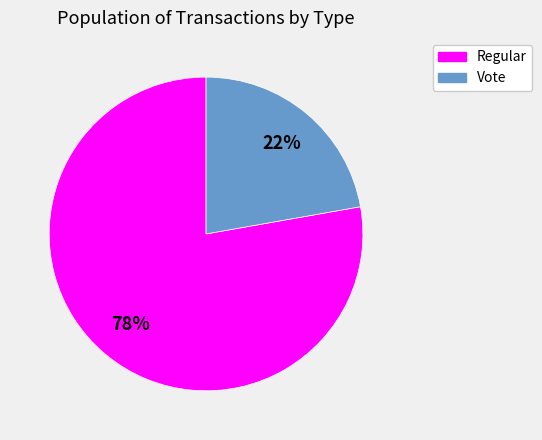

Count the number of slices in the pie.

2